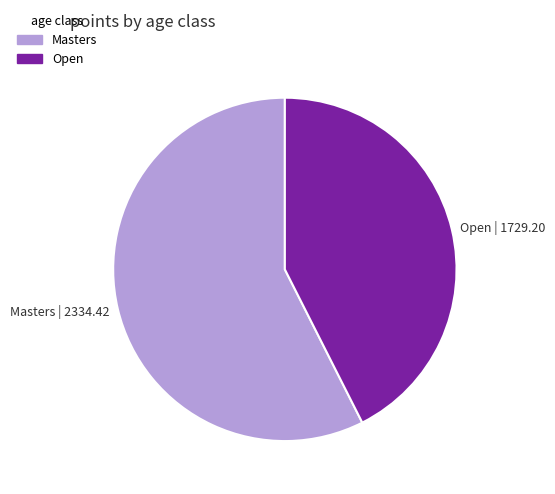

How many slices are in this pie chart?

2